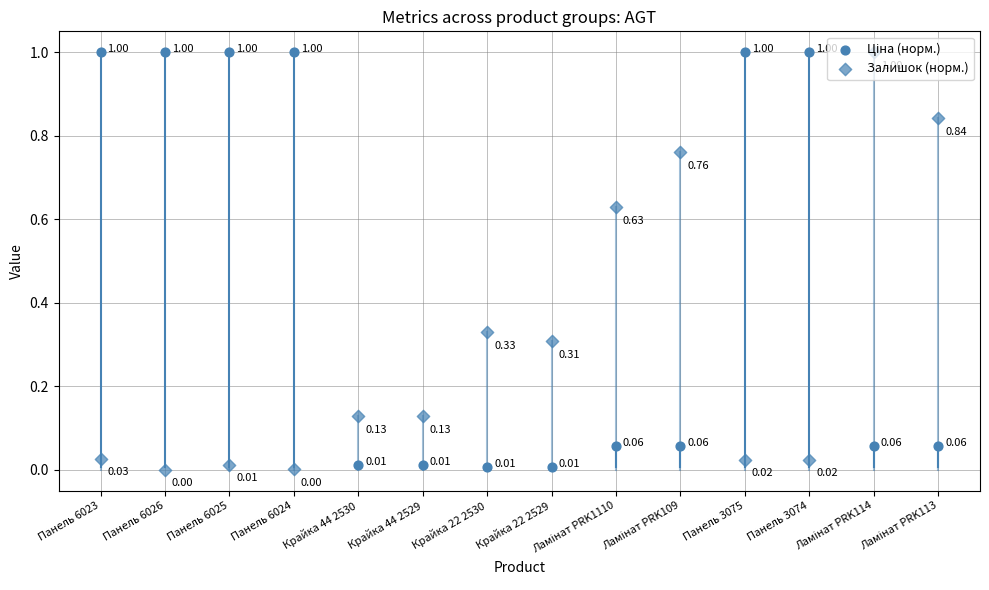

At how many categories does at least one series exceed 0?

14